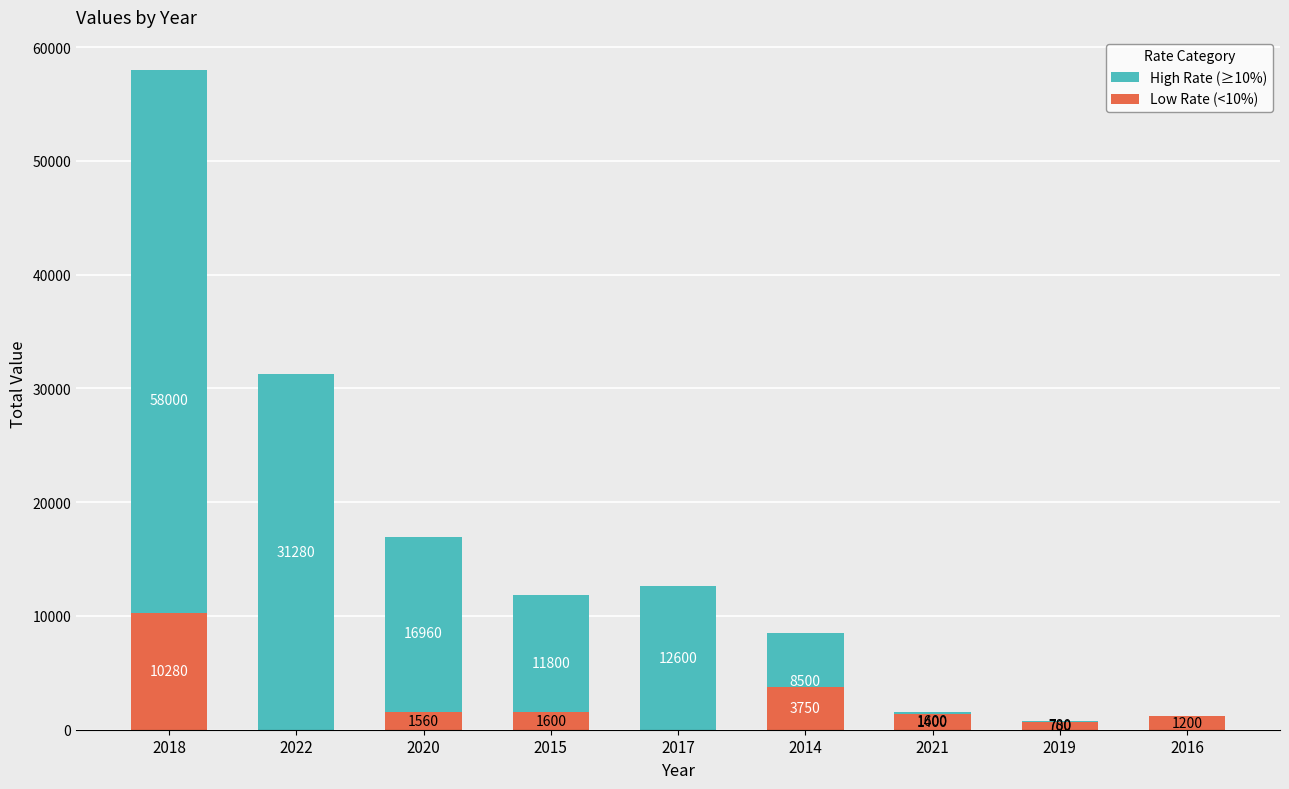

Is the value of Low Rate (<10%) at 2016 greater than the value of High Rate (≥10%) at 2017?

No